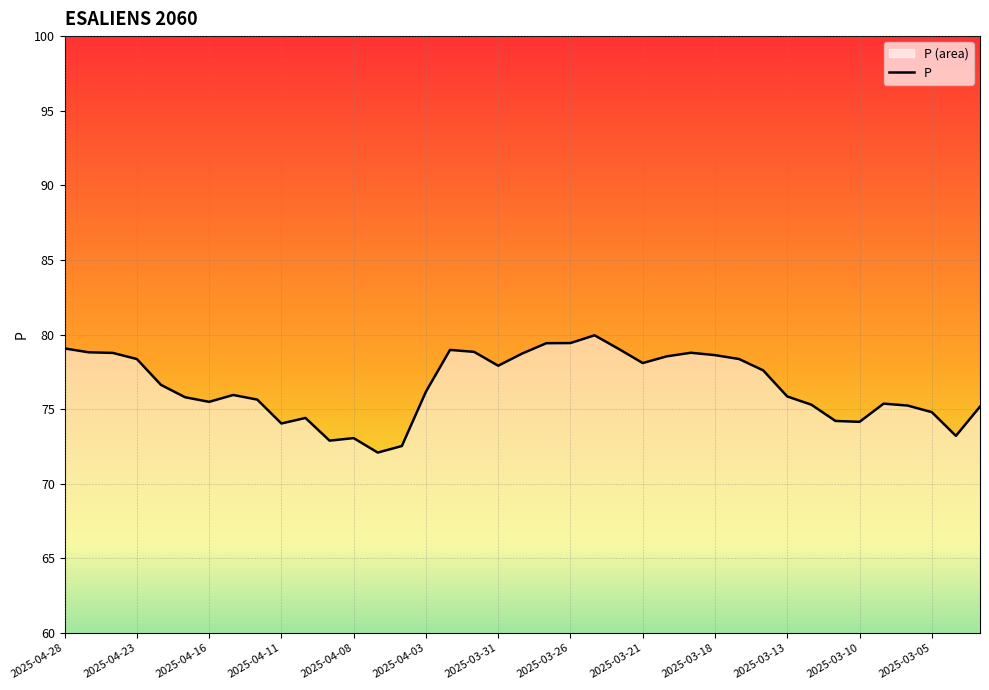

How many data points are above 76?

20